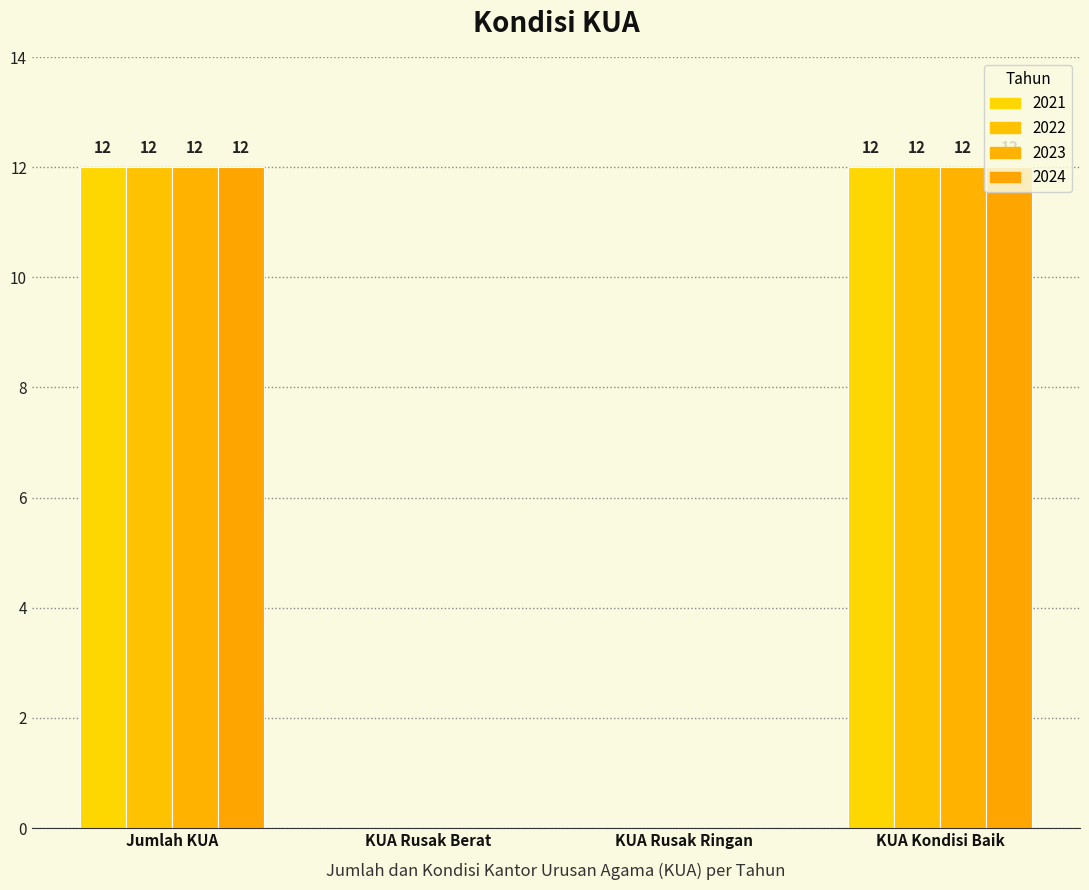

Reading right to left, what are all the values shown in this chart?

2021: KUA Kondisi Baik=12	KUA Rusak Ringan=0	KUA Rusak Berat=0	Jumlah KUA=12
2022: KUA Kondisi Baik=12	KUA Rusak Ringan=0	KUA Rusak Berat=0	Jumlah KUA=12
2023: KUA Kondisi Baik=12	KUA Rusak Ringan=0	KUA Rusak Berat=0	Jumlah KUA=12
2024: KUA Kondisi Baik=12	KUA Rusak Ringan=0	KUA Rusak Berat=0	Jumlah KUA=12